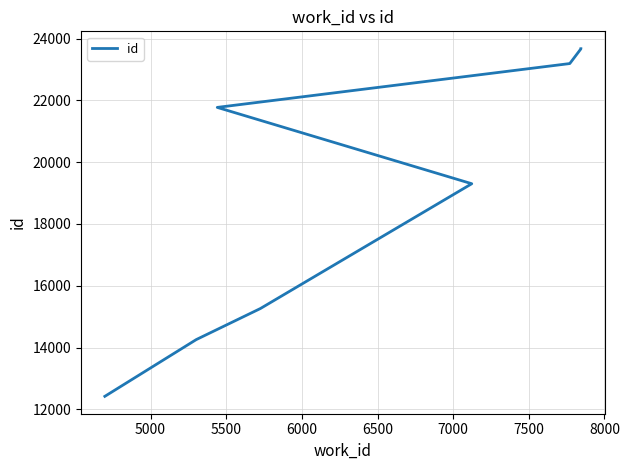

What is the difference between the maximum and minimum values?

11255